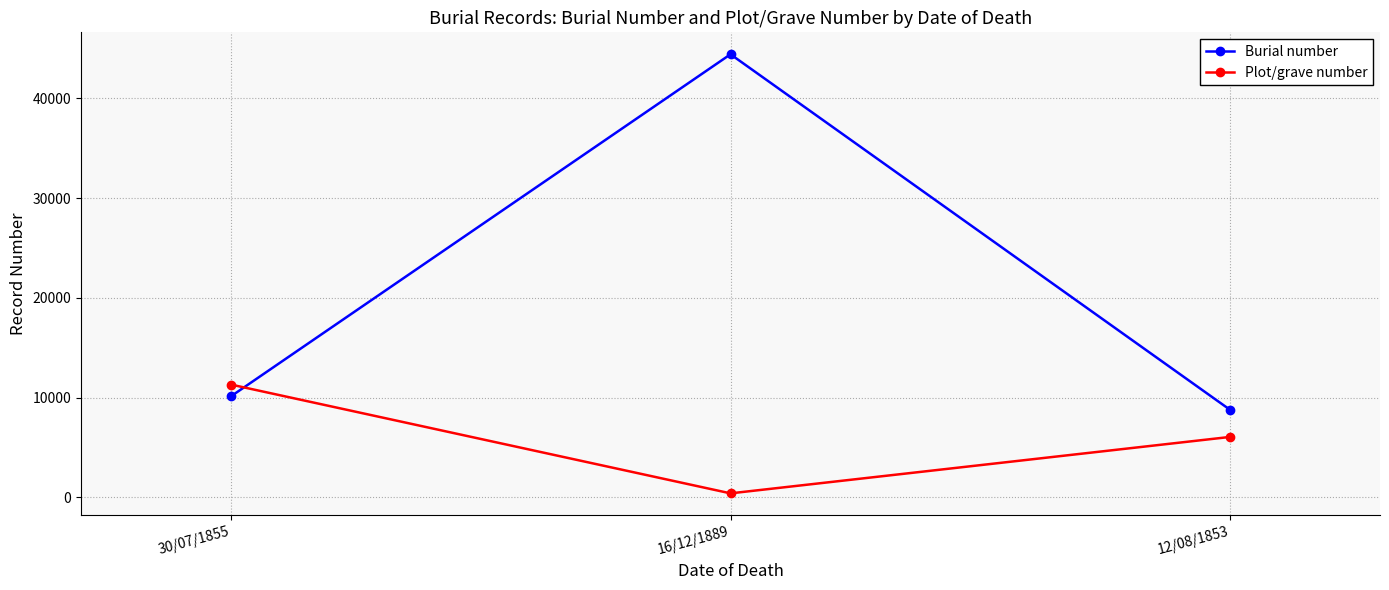

What is the value of the Burial number point at the 3rd from the left?

8776